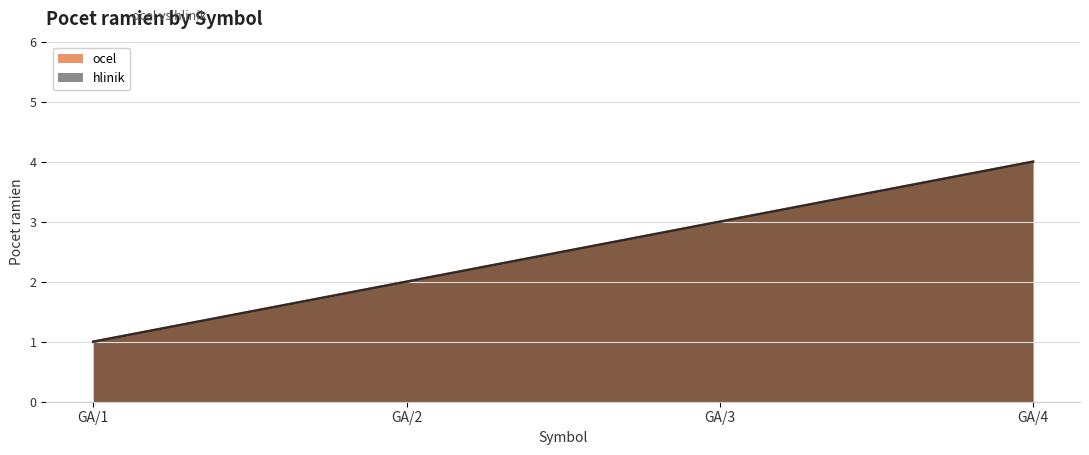

The hlinik series shows 2 at GA/3. True or false?

False